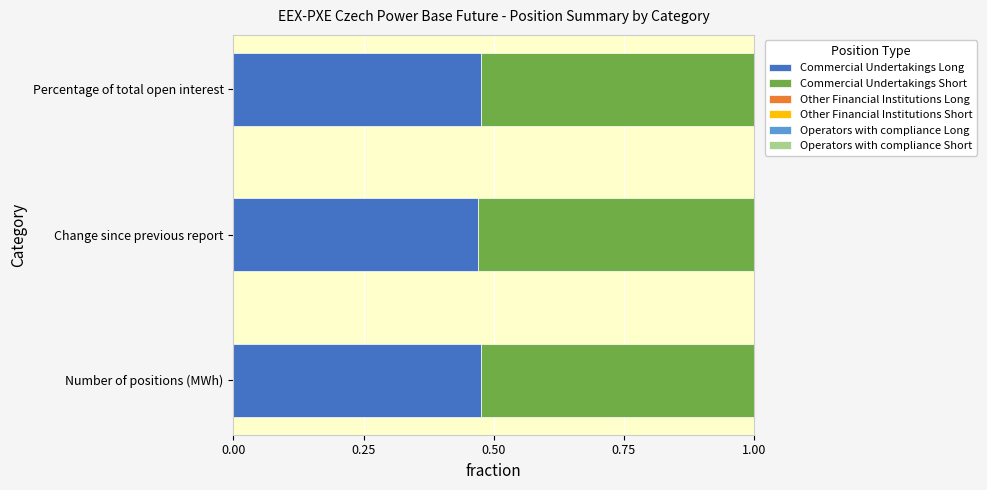

What is the sum of the Commercial Undertakings Long values at Percentage of total open interest and Change since previous report?

0.9